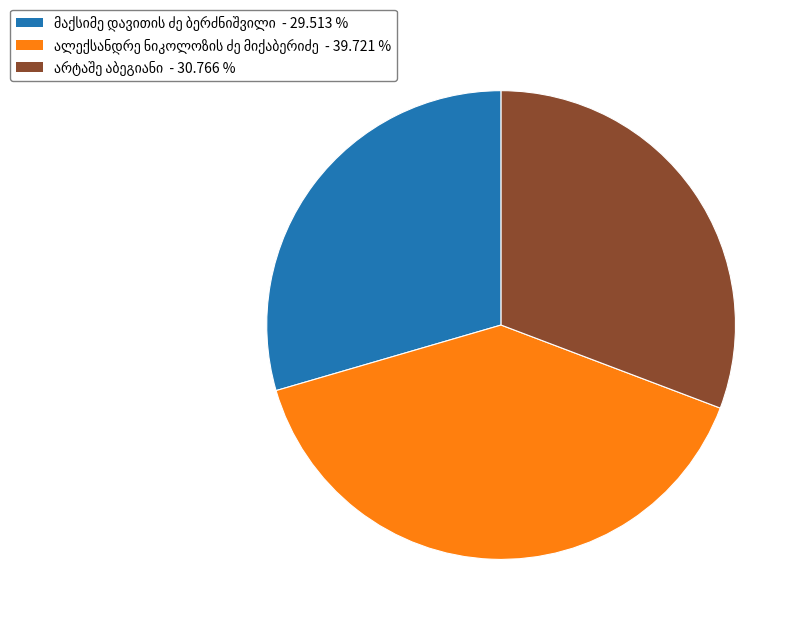

Is there a majority slice in this chart?

No